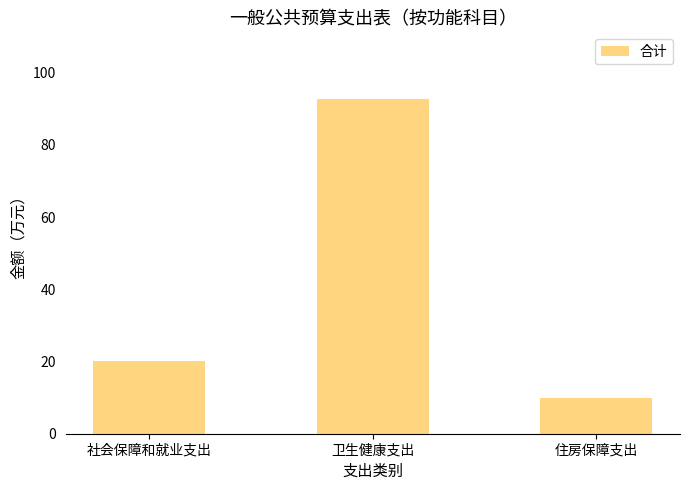

Approximately how many times larger is the value at 卫生健康支出 compared to 住房保障支出?

9.3